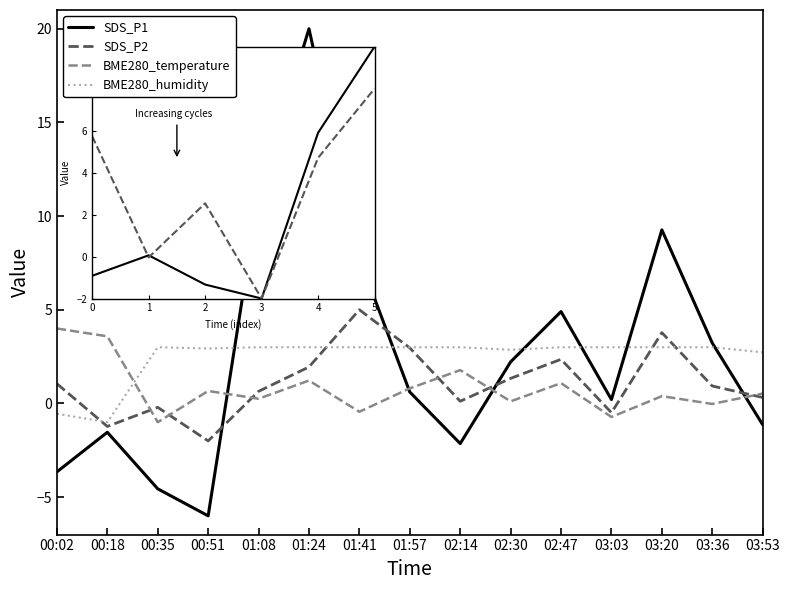

At how many categories does at least one series exceed 19?

1